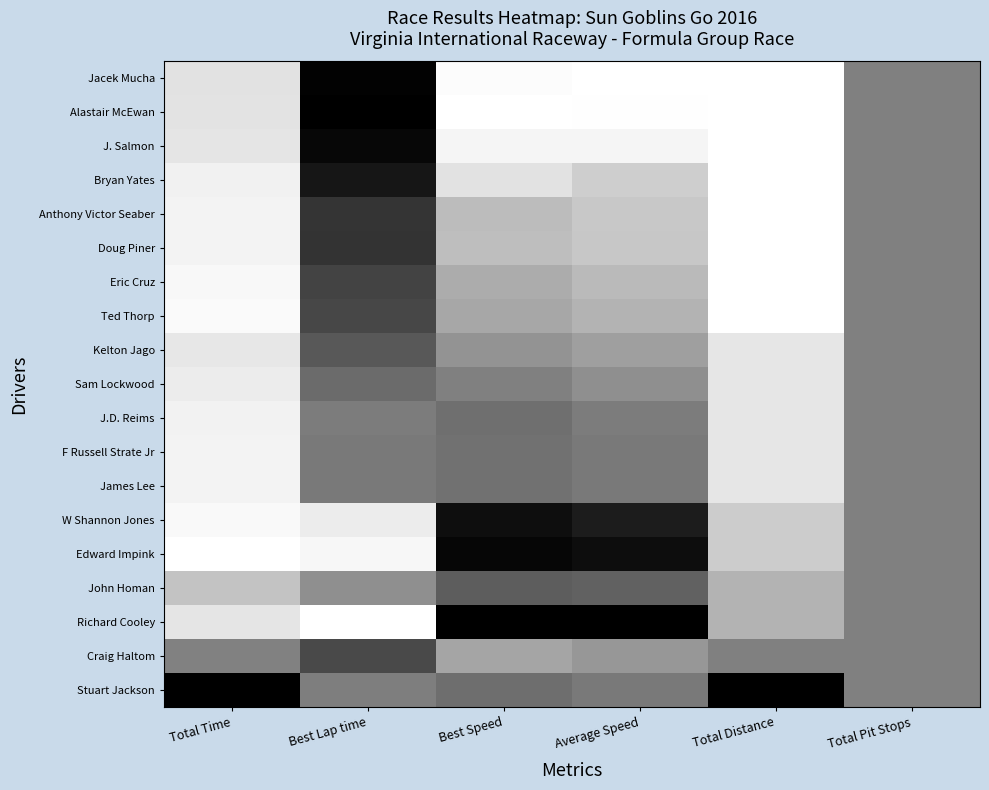

Which has a higher value, Average Speed or Best Lap time?

Average Speed